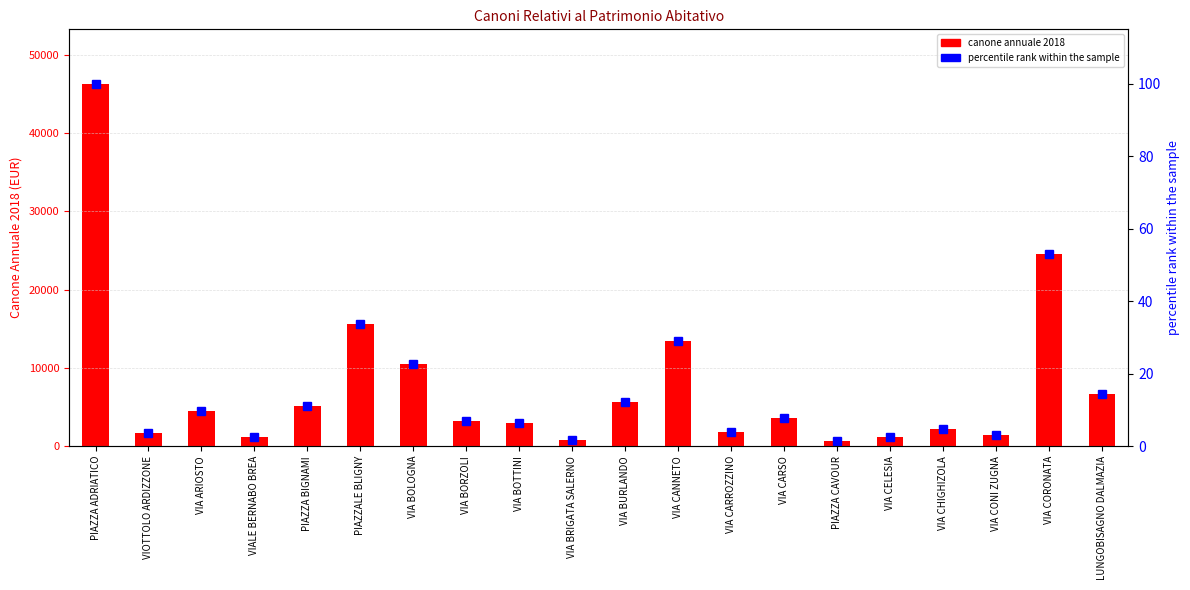

Does the chart contain any negative values?

No